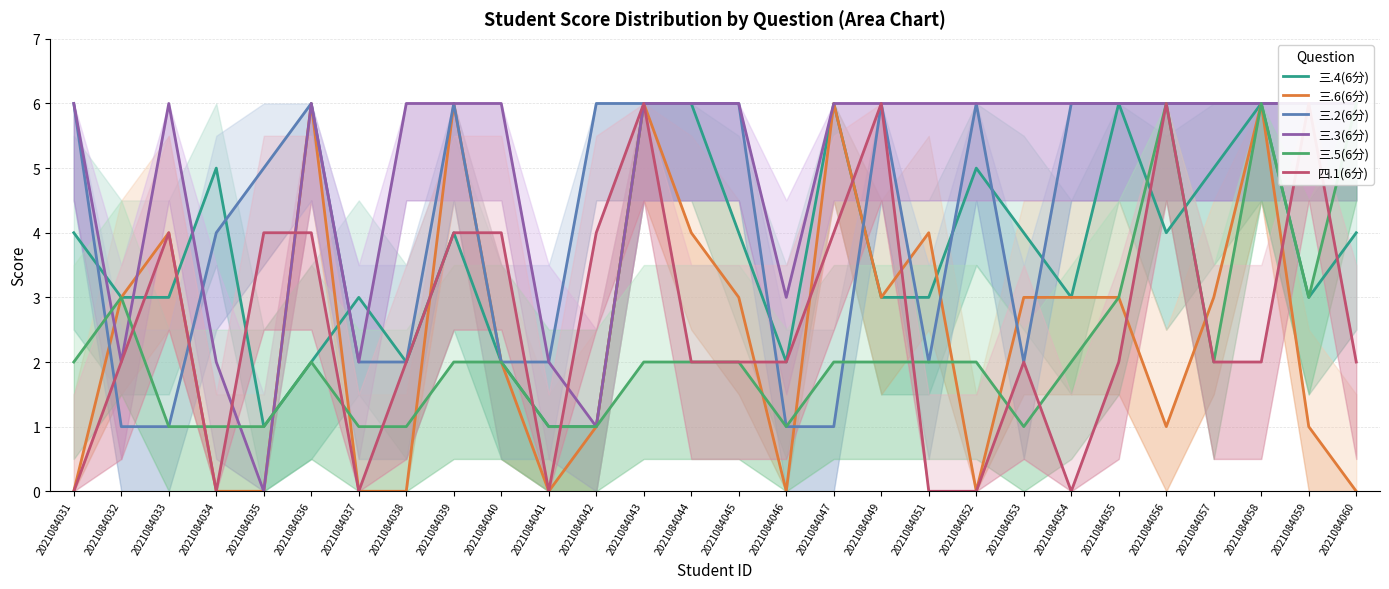

How many interior local valleys does the 三.6(6分) series have?

5